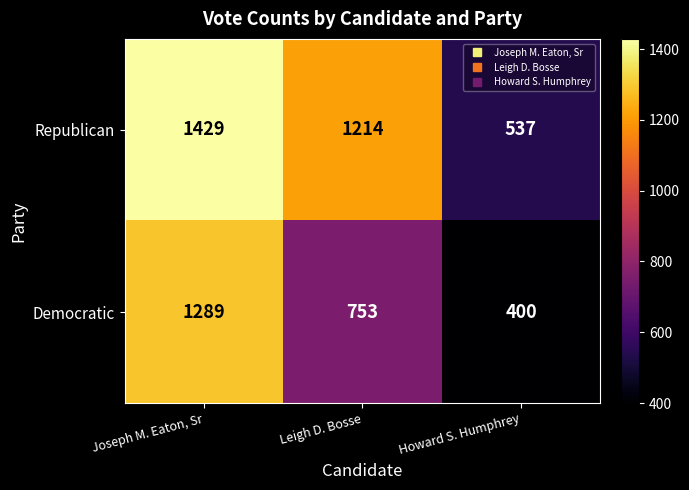

Reading left to right, what are all the values shown in this chart?

Republican: 1429	1214	537
Democratic: 1289	753	400